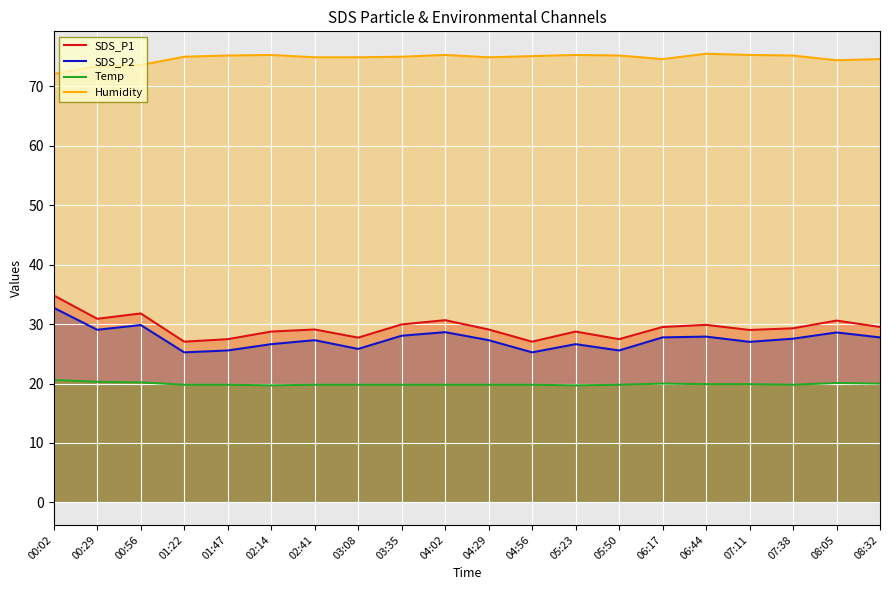

True or false: SDS_P2 and SDS_P1 intersect in this chart.

False